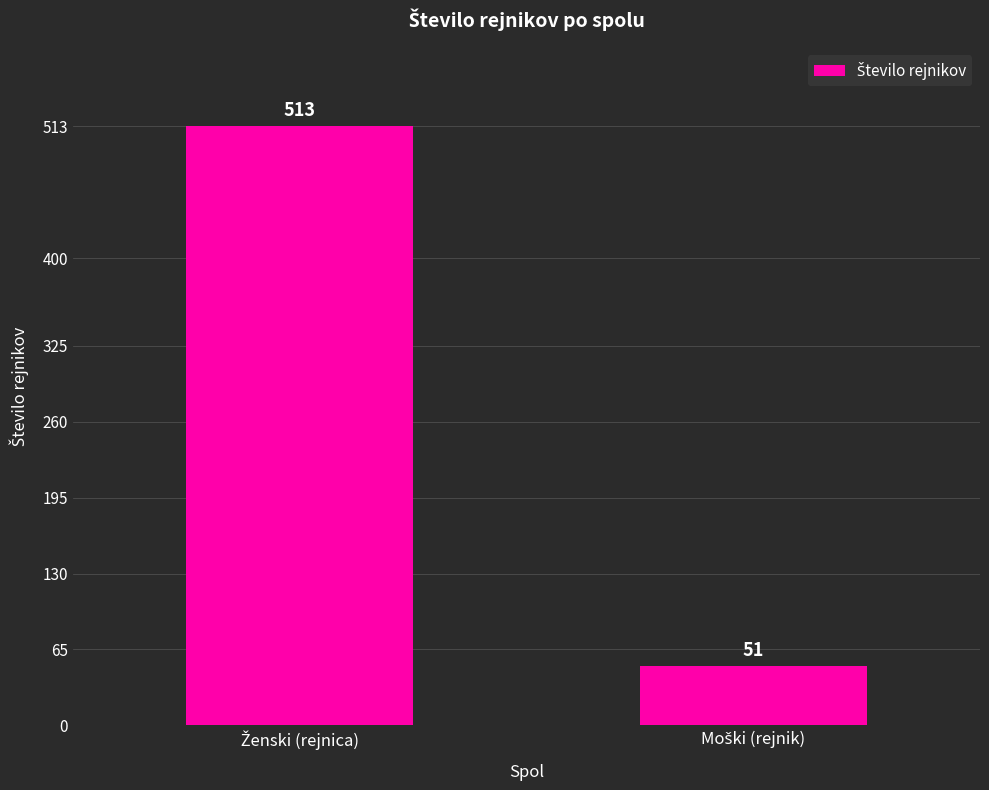

What is the value of the 1st bar from the left?

513